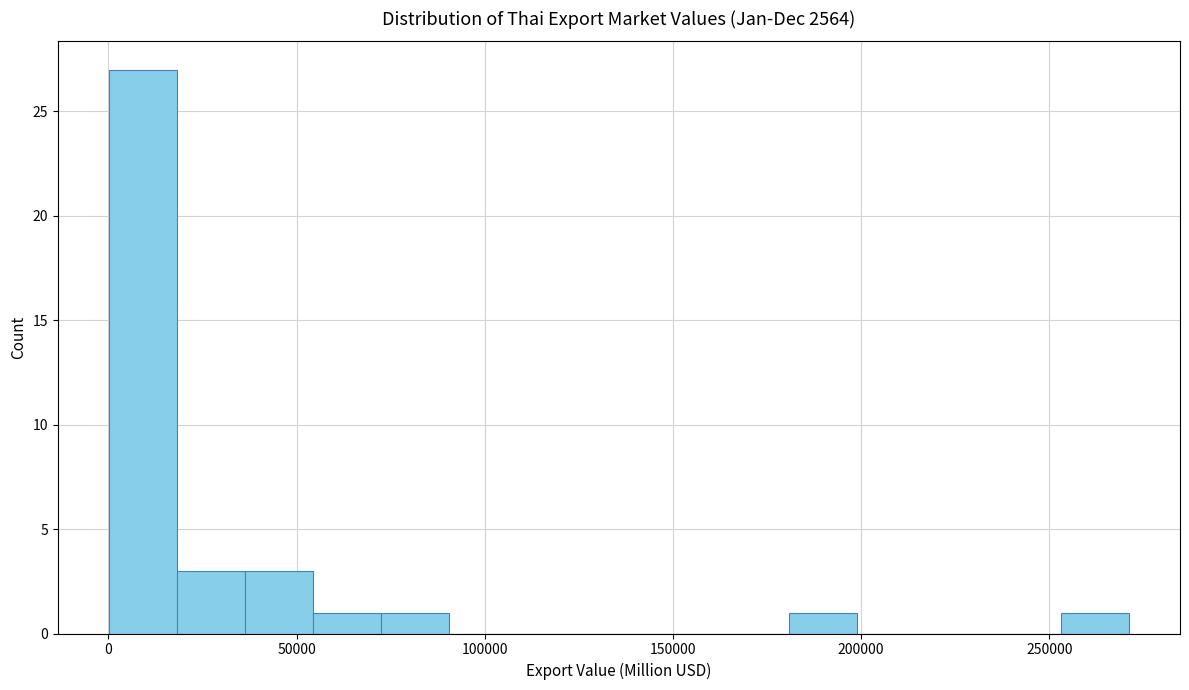

Read against the x-axis, roughly where is the centre of the tallest bar?

10000